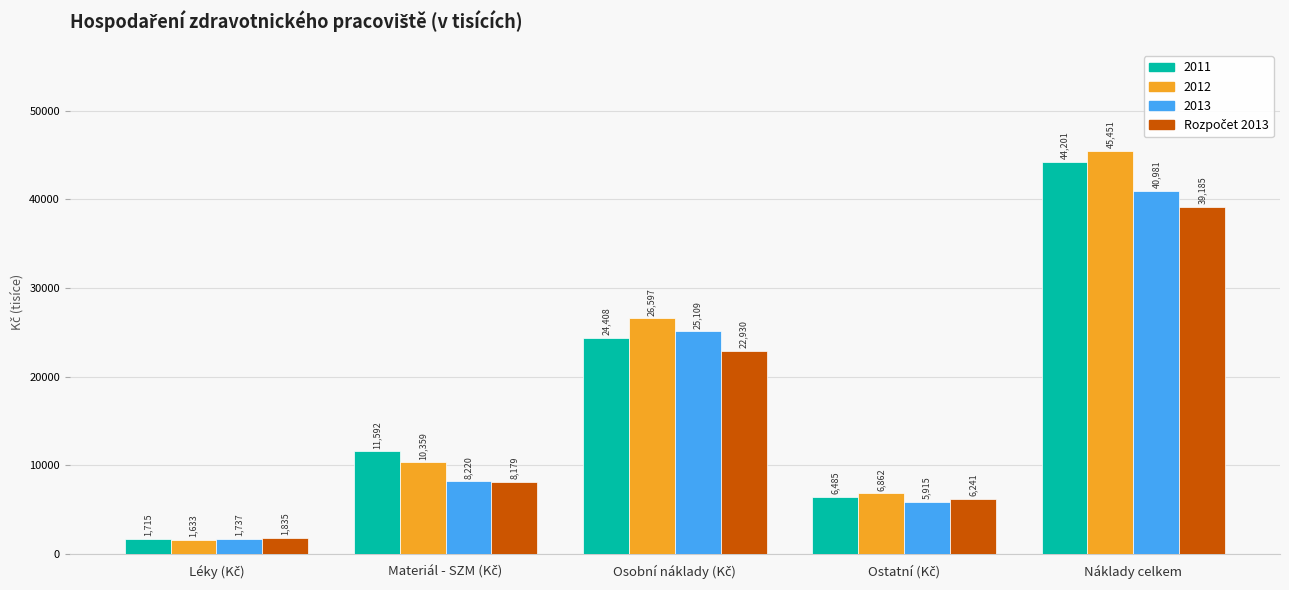

Which series has the widest spread of values?

2012